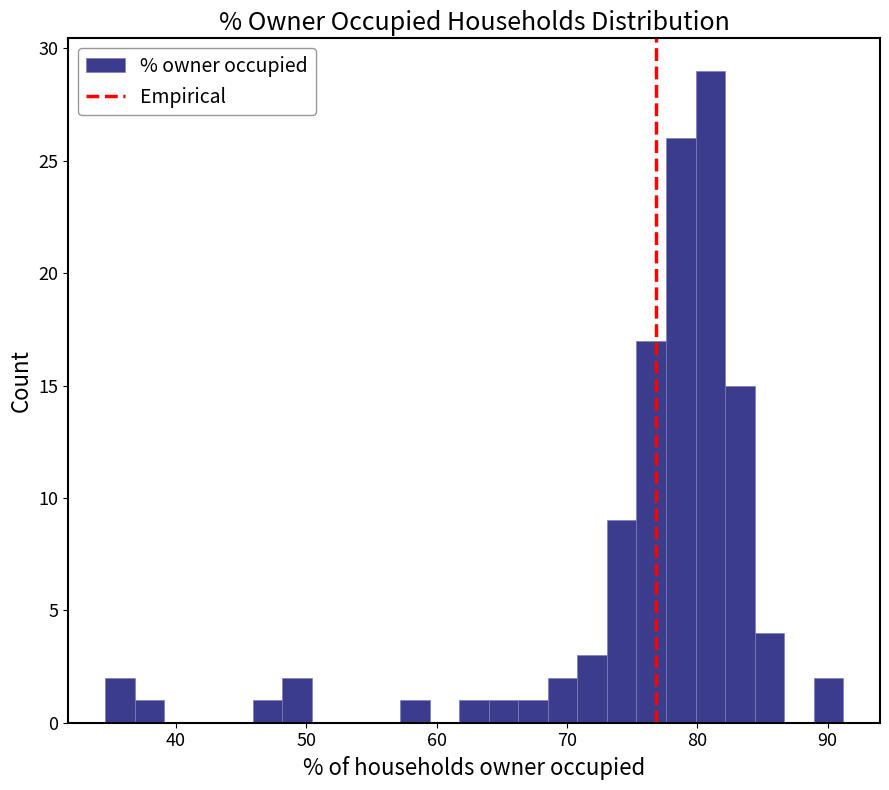

Read against the x-axis, roughly where is the centre of the tallest bar?

81